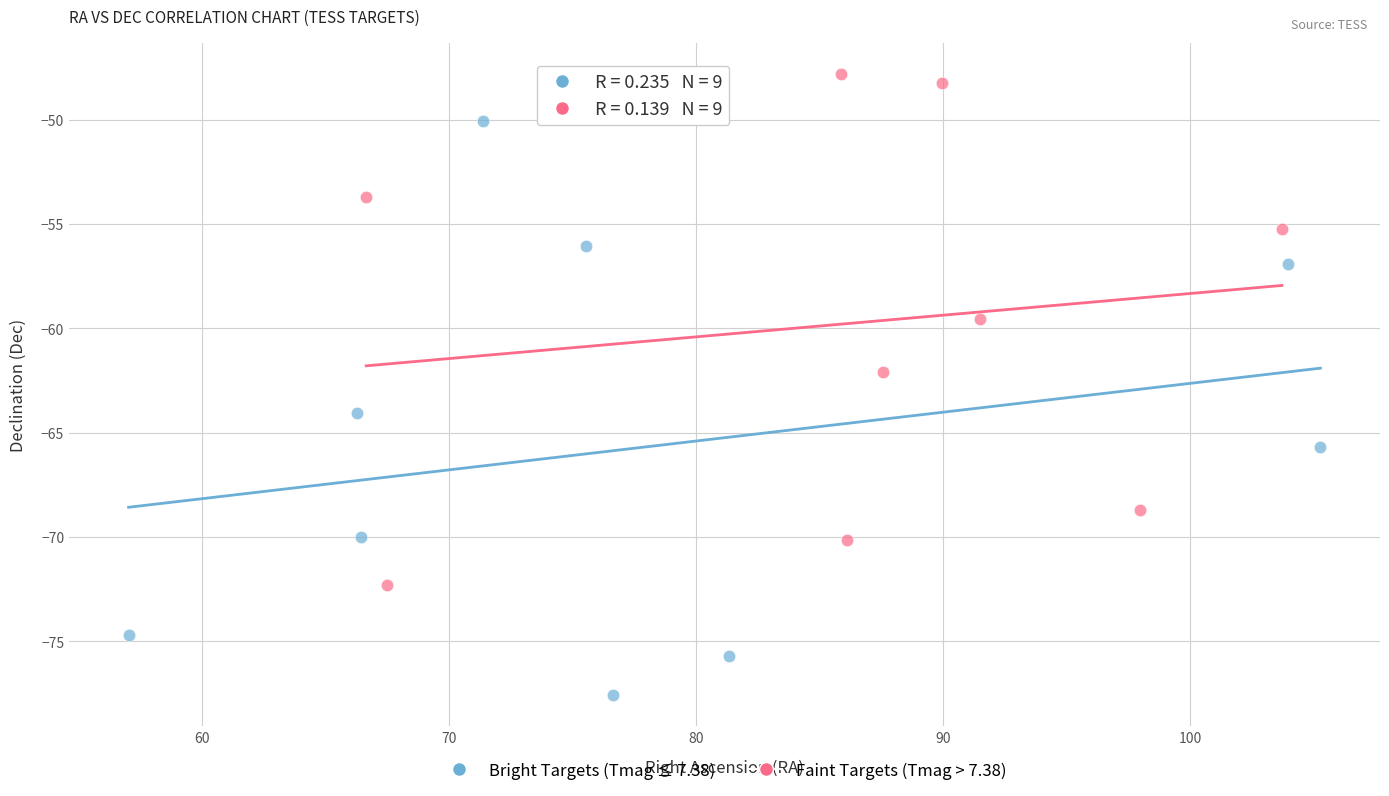

Which series contains the lowest Y value?

Bright Targets (Tmag ≤ 7.38)